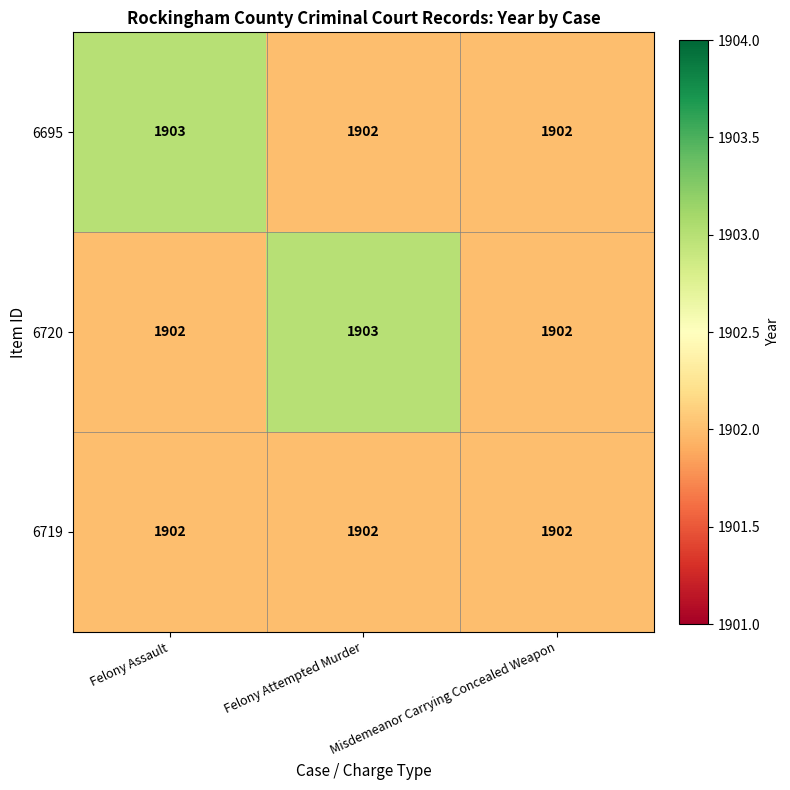

Between Felony Attempted Murder and Misdemeanor Carrying Concealed Weapon, which series saw the biggest shift?

6720